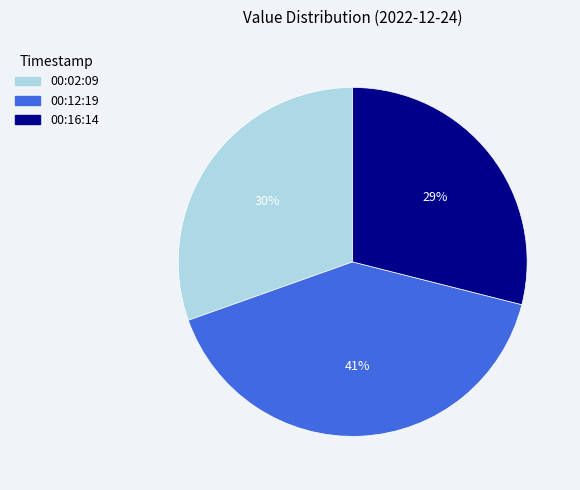

To the nearest percent, what is the difference between the largest and smallest slice percentages?

12%